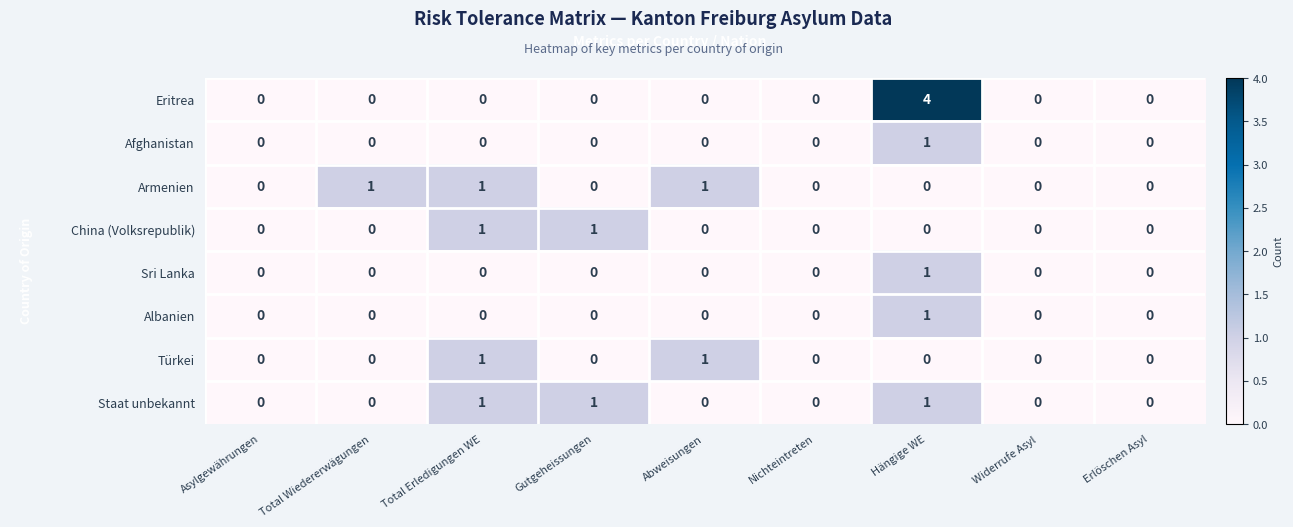

Is the value of Türkei at Gutgeheissungen greater than the value of Eritrea at Hängige WE?

No